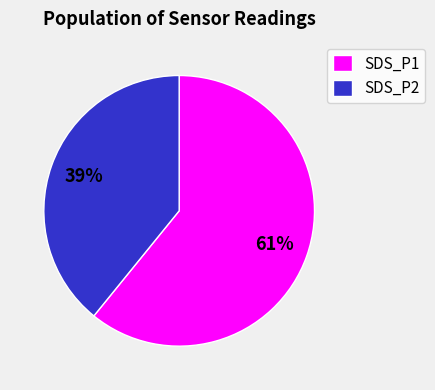

What percentage is the SDS_P1 slice, to the nearest percent?

61%